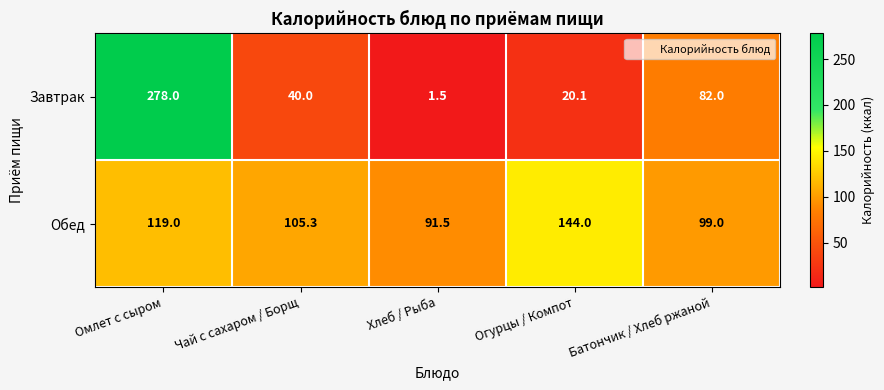

What is the difference between the second highest and minimum values in the Завтрак series?

80.5